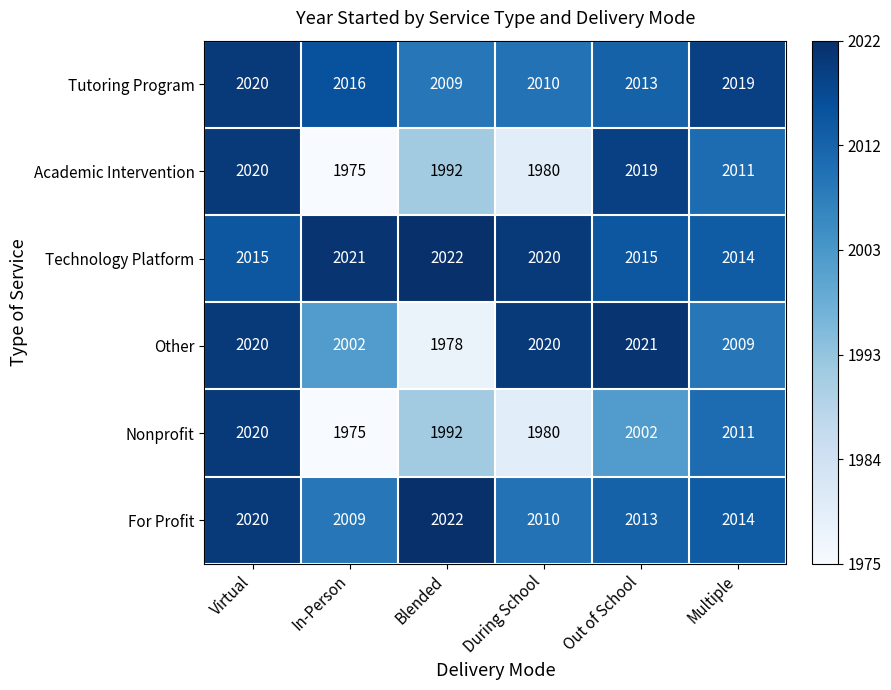

What is the difference between the maximum and minimum values in the For Profit series?

13